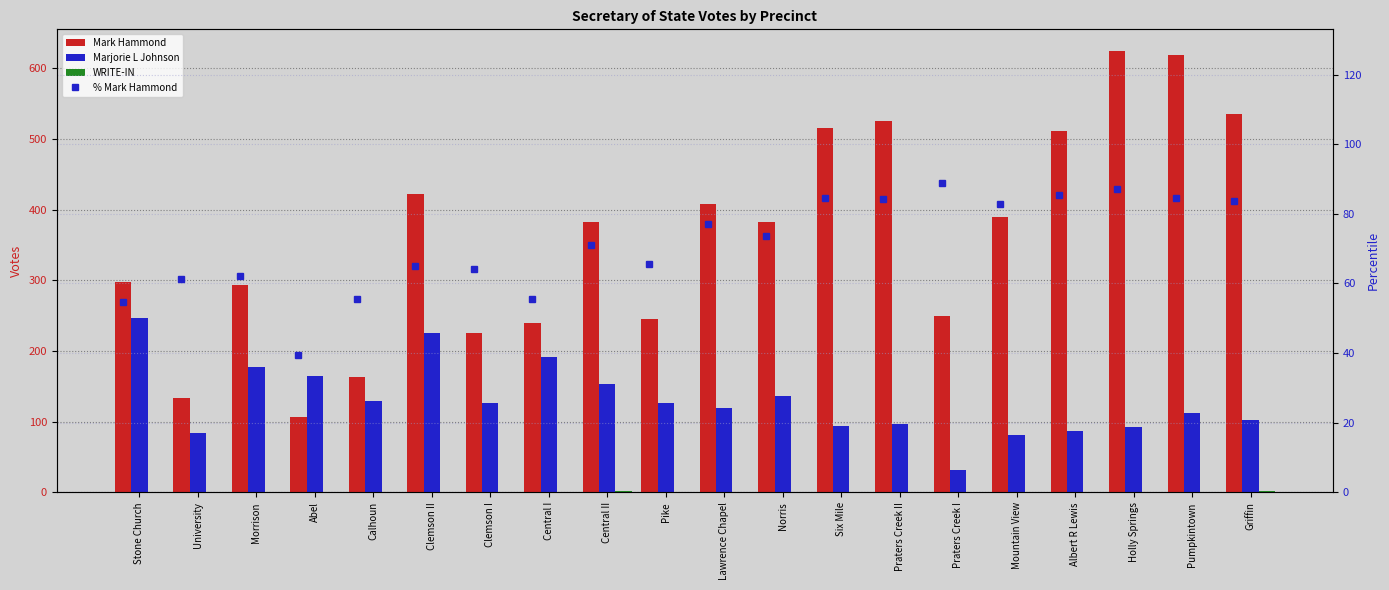

What is the label of the 7th bar from the right?

Praters Creek II